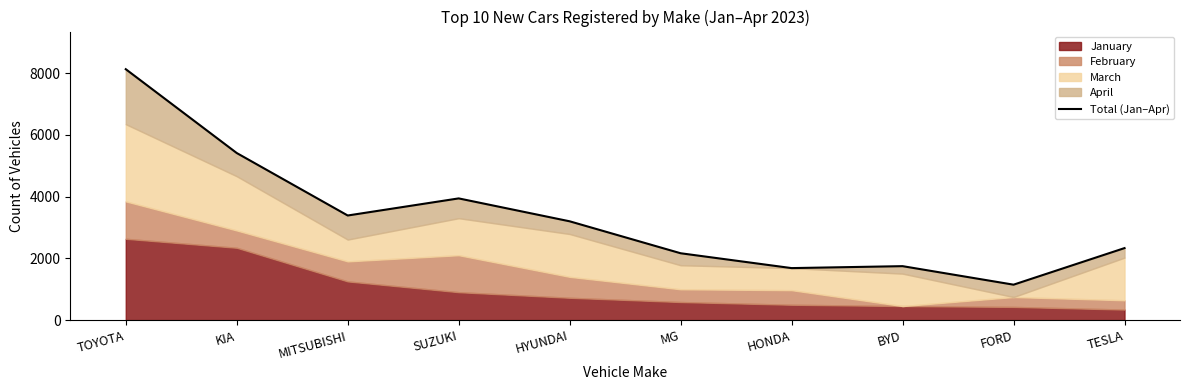

Reading right to left, extract all data points from this chart.

TESLA=2333	FORD=1148	BYD=1748	HONDA=1685	MG=2166	HYUNDAI=3201	SUZUKI=3943	MITSUBISHI=3389	KIA=5413	TOYOTA=8129